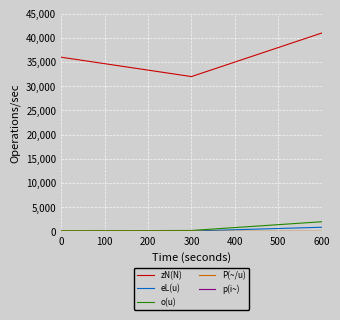

What is the highest value of the zN(N) series?

41000.0